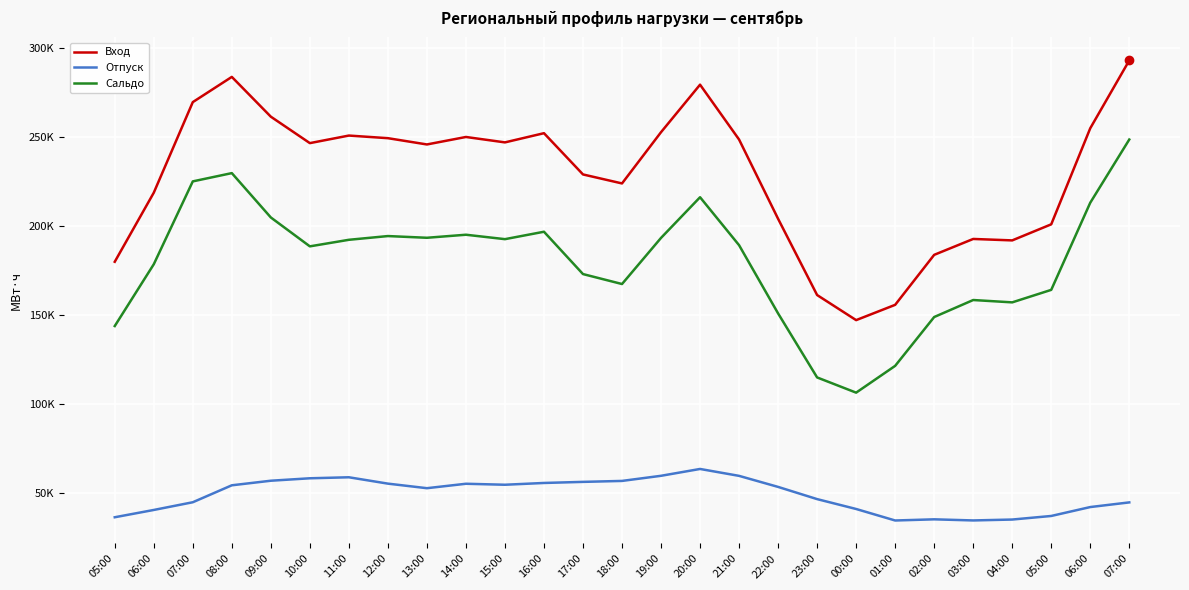

Is this an area chart (filled region under the line)?

No